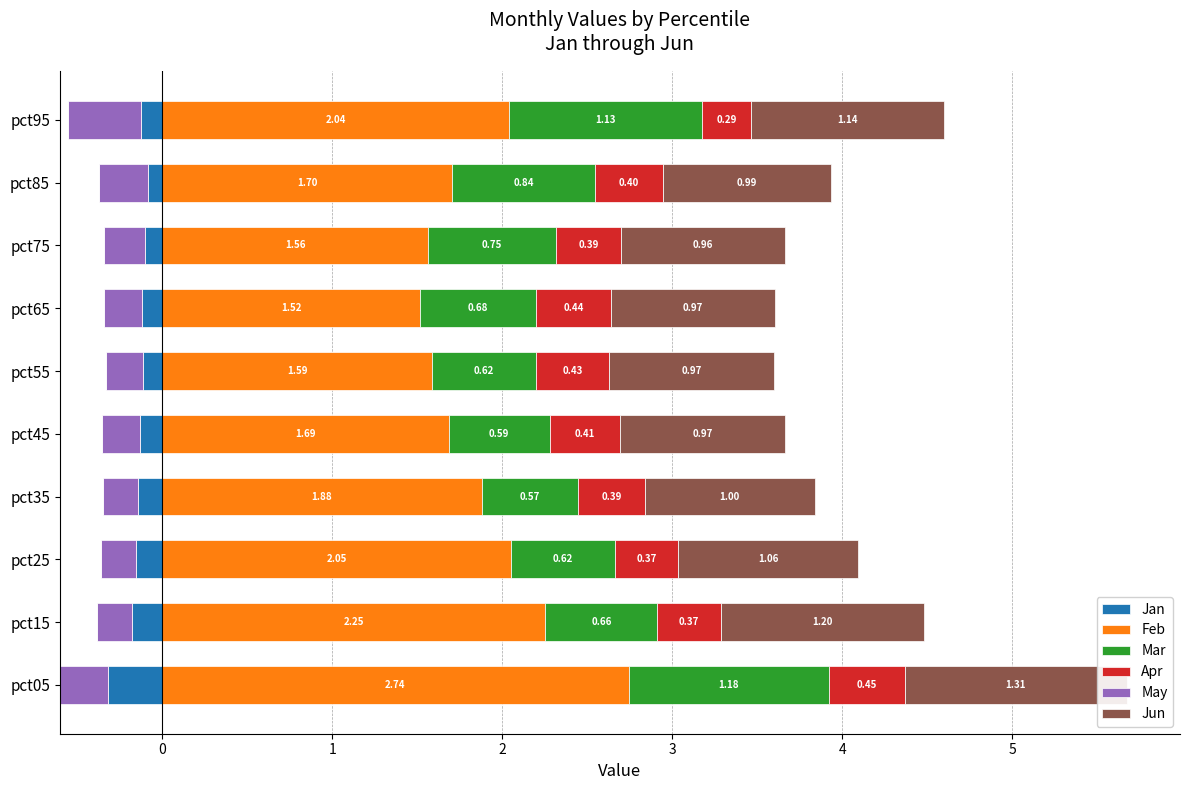

What position from the left is 2?

4